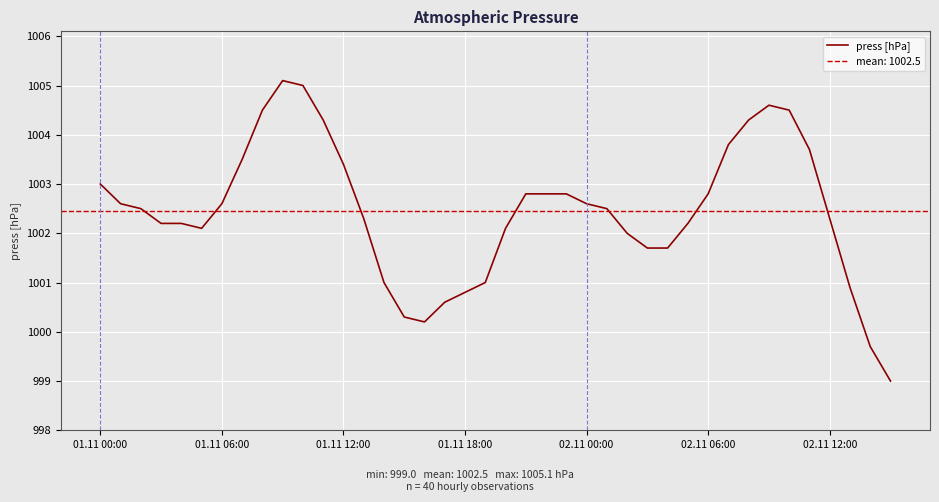

Which category has the lowest value across all series?

39